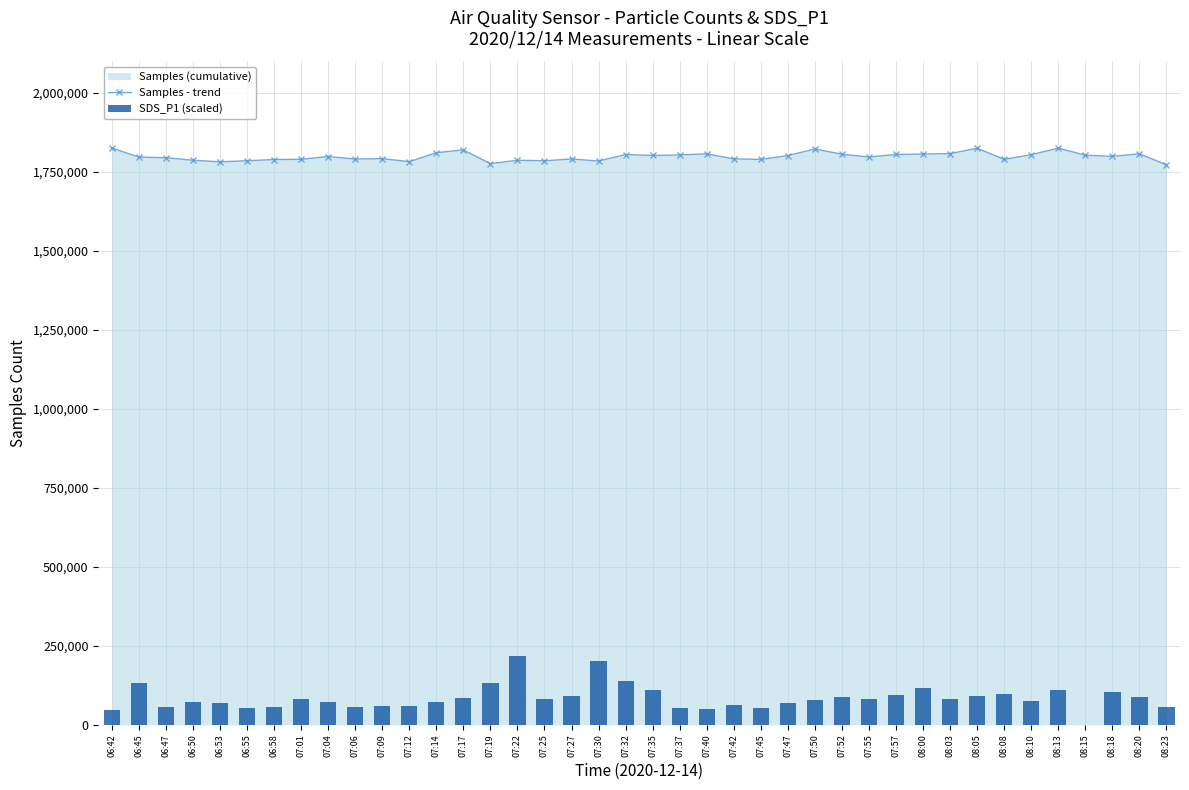

What is the highest value of the Samples - trend series?

1826171